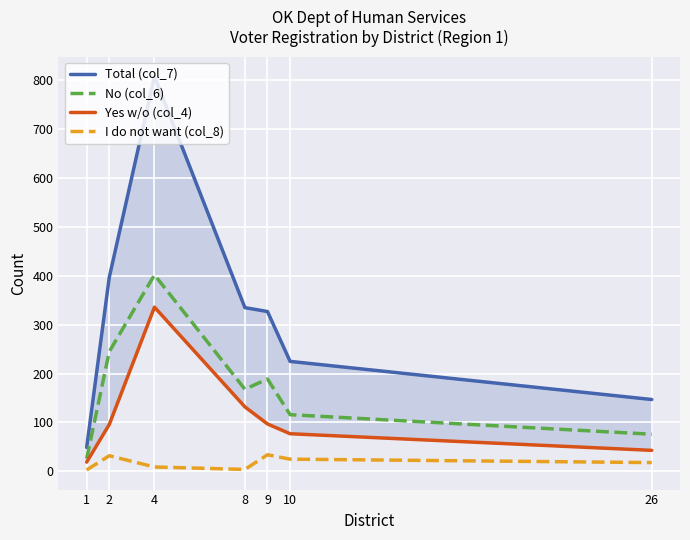

At which category is the sum across all series the highest?

4